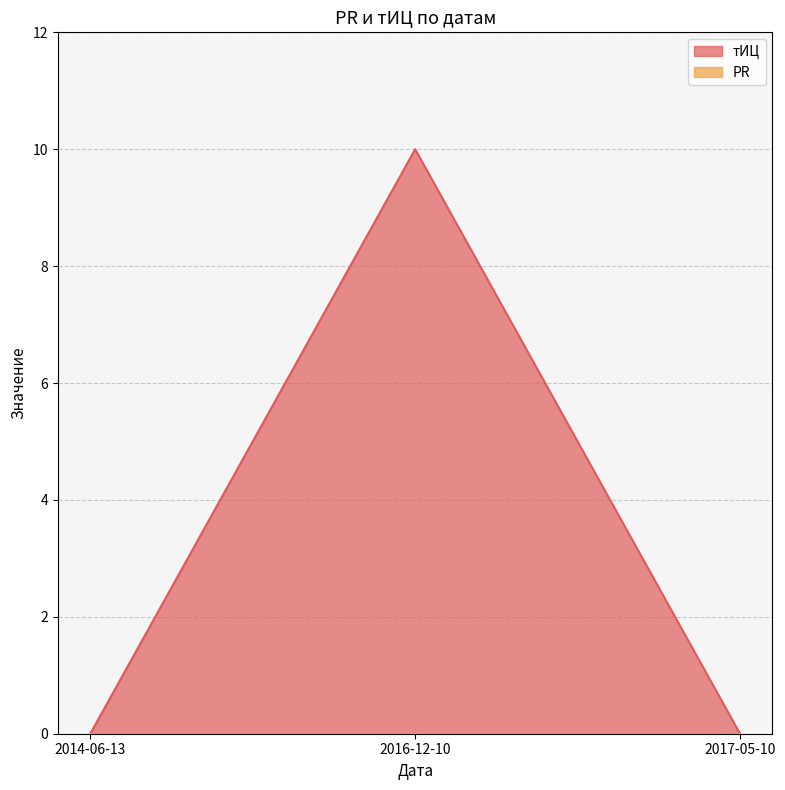

What position from the left is 2016-12-10?

2